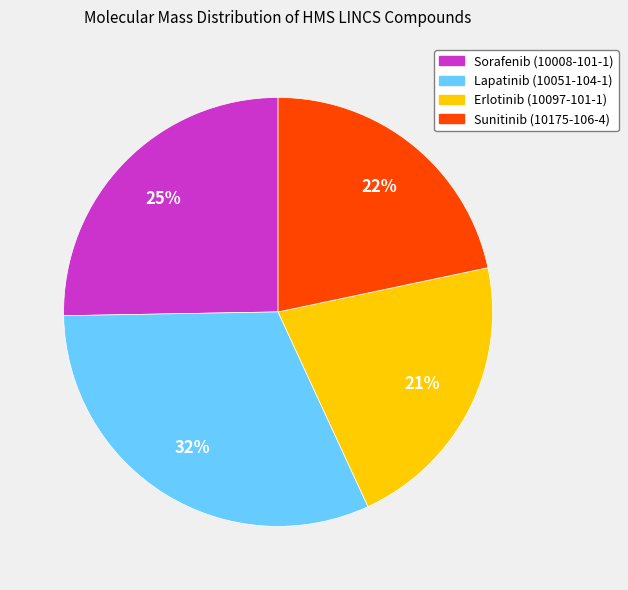

Do Lapatinib (10051-104-1) and Sunitinib (10175-106-4) together represent more than half of the pie?

Yes